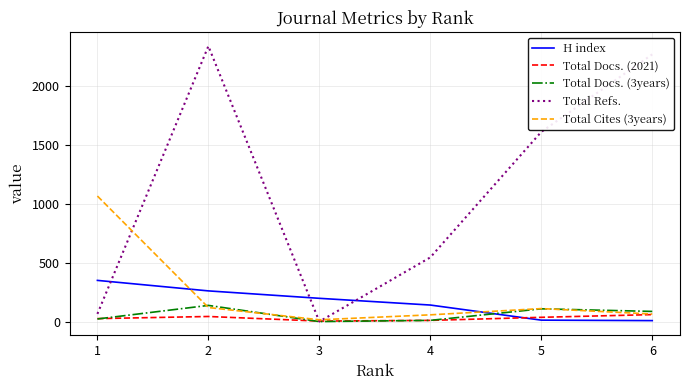

What is the sum of the Total Cites (3years) values at 4 and 2?

176